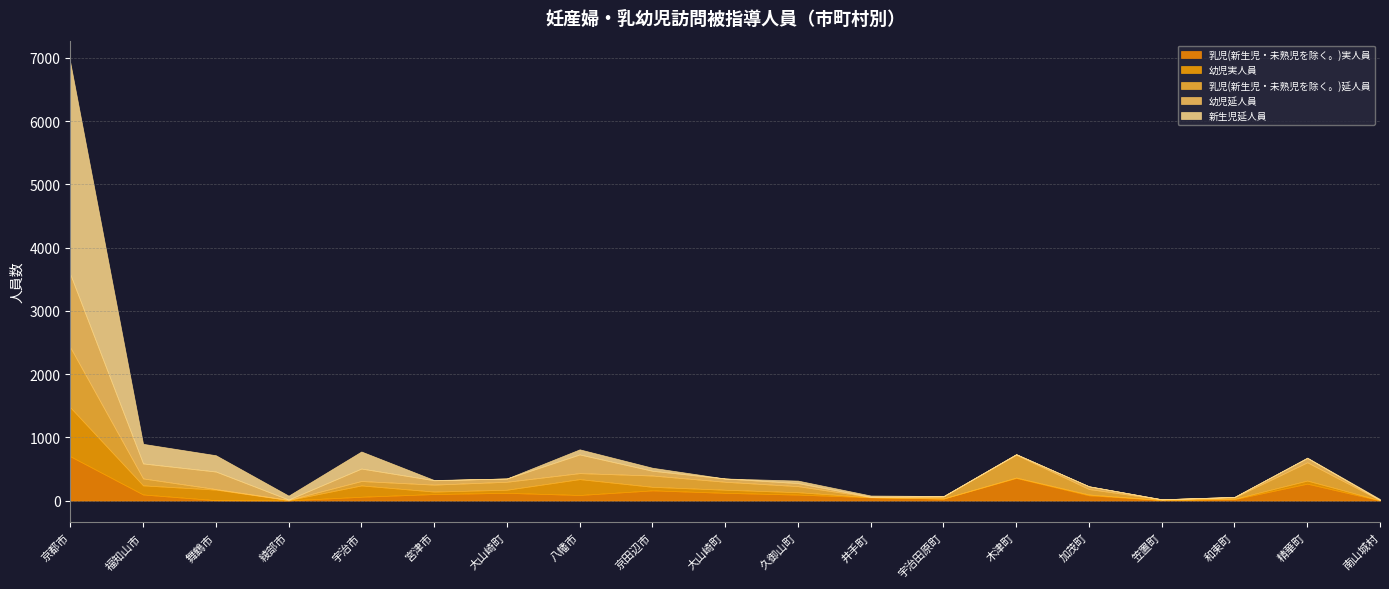

Where is 乳児(新生児・未熟児を除く。)延人員 nearest to the value 475?

木津町